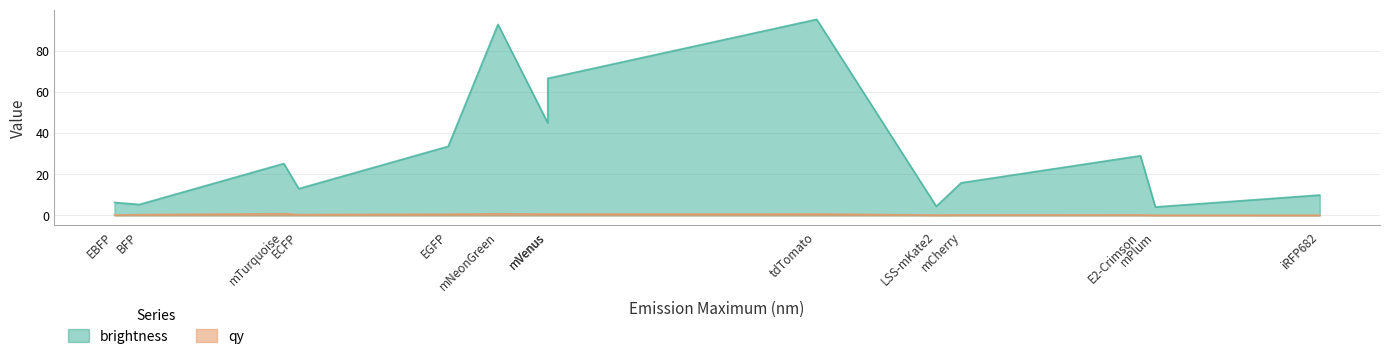

List the labels in order of brightness value, largest first.

tdTomato, mNeonGreen, mVenus, EYFP, EGFP, E2-Crimson, mTurquoise, mCherry, ECFP, iRFP682, EBFP, BFP, LSS-mKate2, mPlum